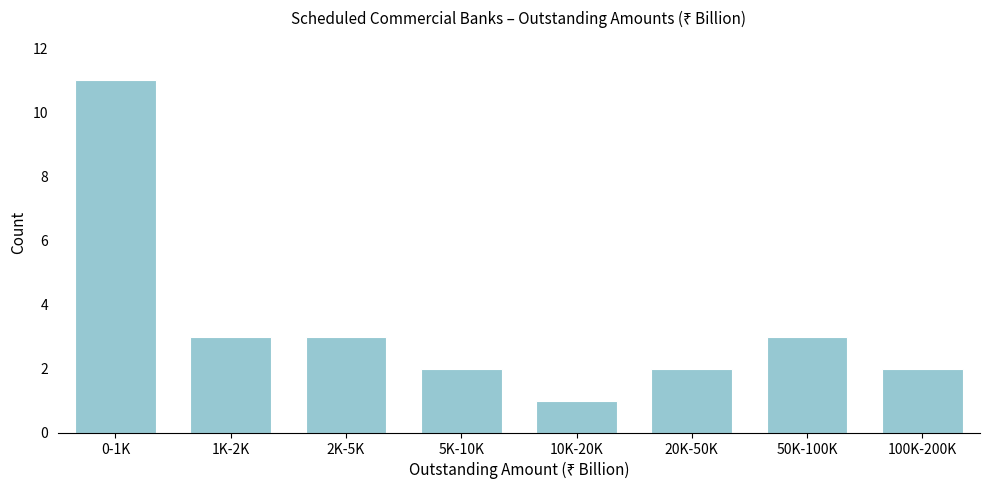

Reading right to left, transcribe all the data shown in this chart.

100K-200K=2	50K-100K=3	20K-50K=2	10K-20K=1	5K-10K=2	2K-5K=3	1K-2K=3	0-1K=11